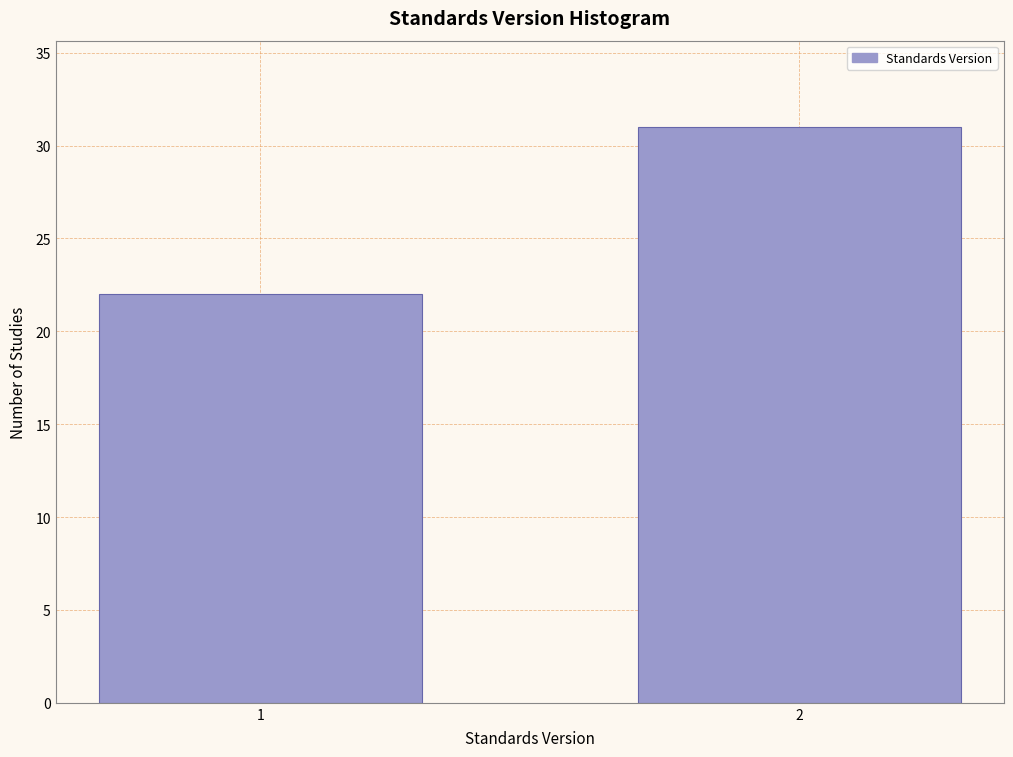

Reading left to right, extract all data points from this chart.

22	31